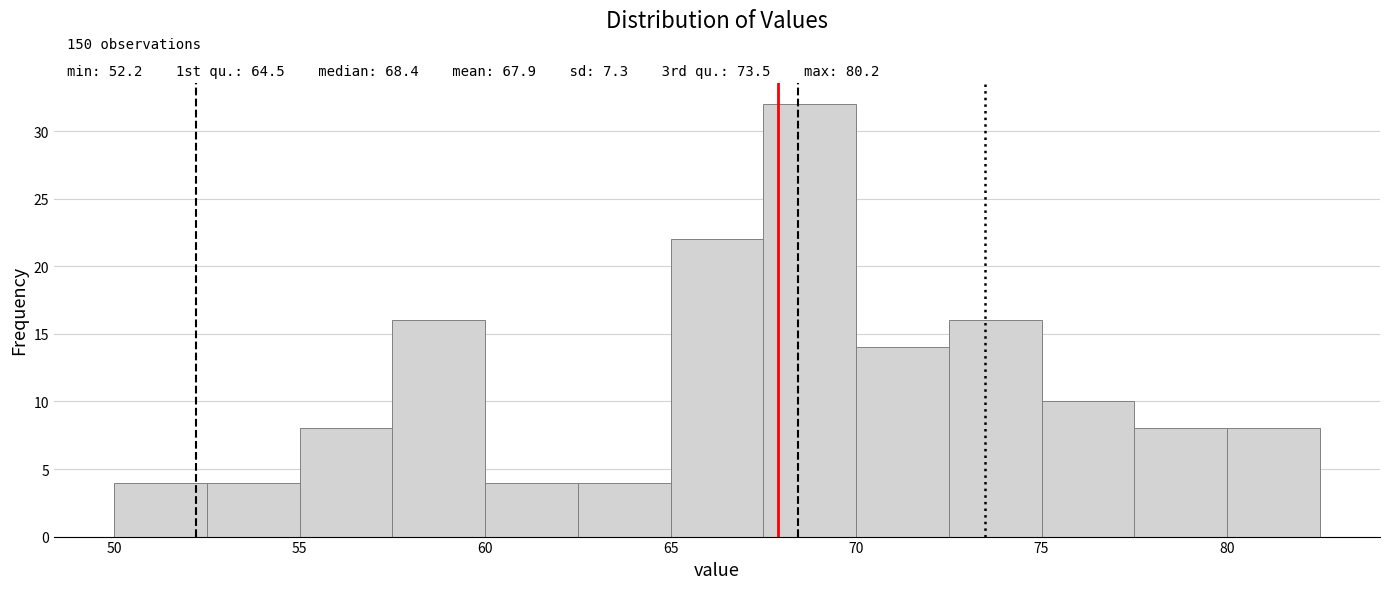

Which range on the x-axis has the tallest bar?

67.5 to 70.0